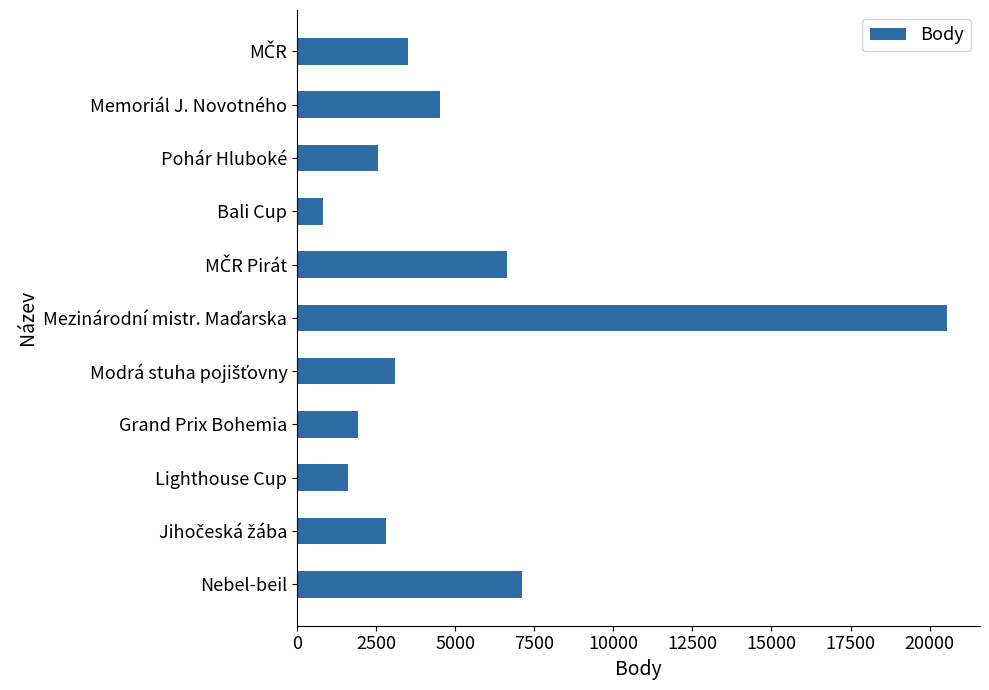

What is the label of the 8th bar from the top?

Grand Prix Bohemia